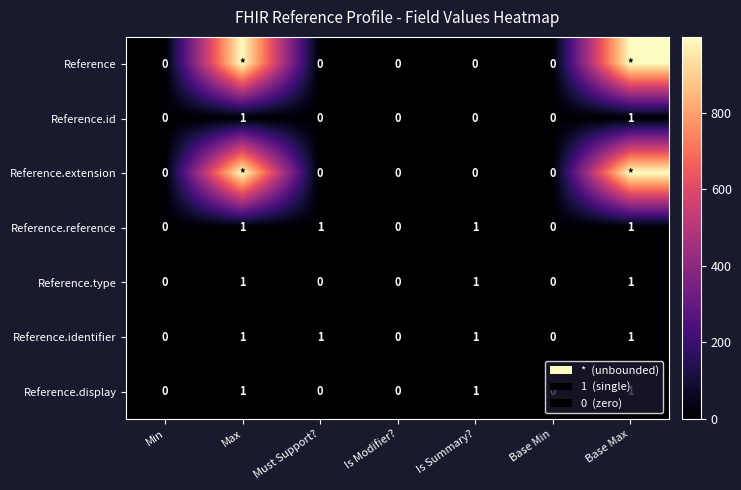

Between Max and Is Modifier?, which is larger?

Max